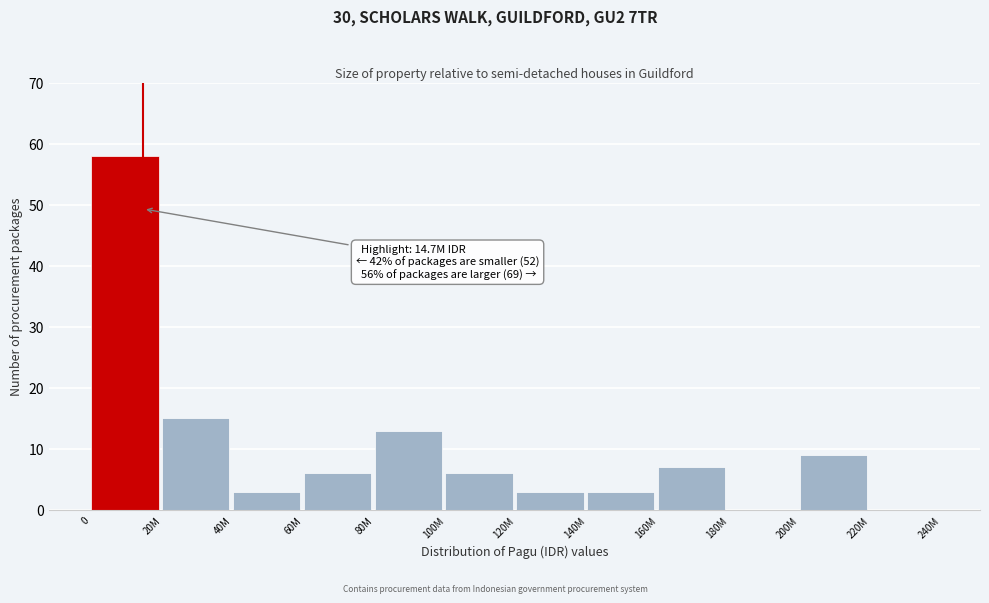

Reading left to right, what are all the values shown in this chart?

0=58	20M=15	40M=3	60M=6	80M=13	100M=6	120M=3	140M=3	160M=7	180M=0	200M=9	220M=0